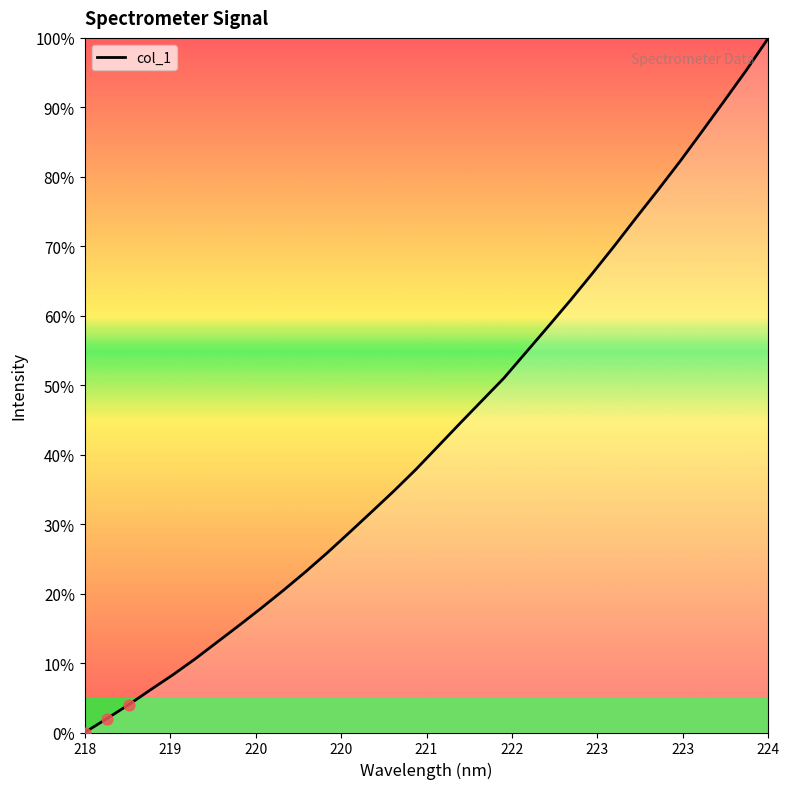

What is the maximum value shown in the chart?

100.0